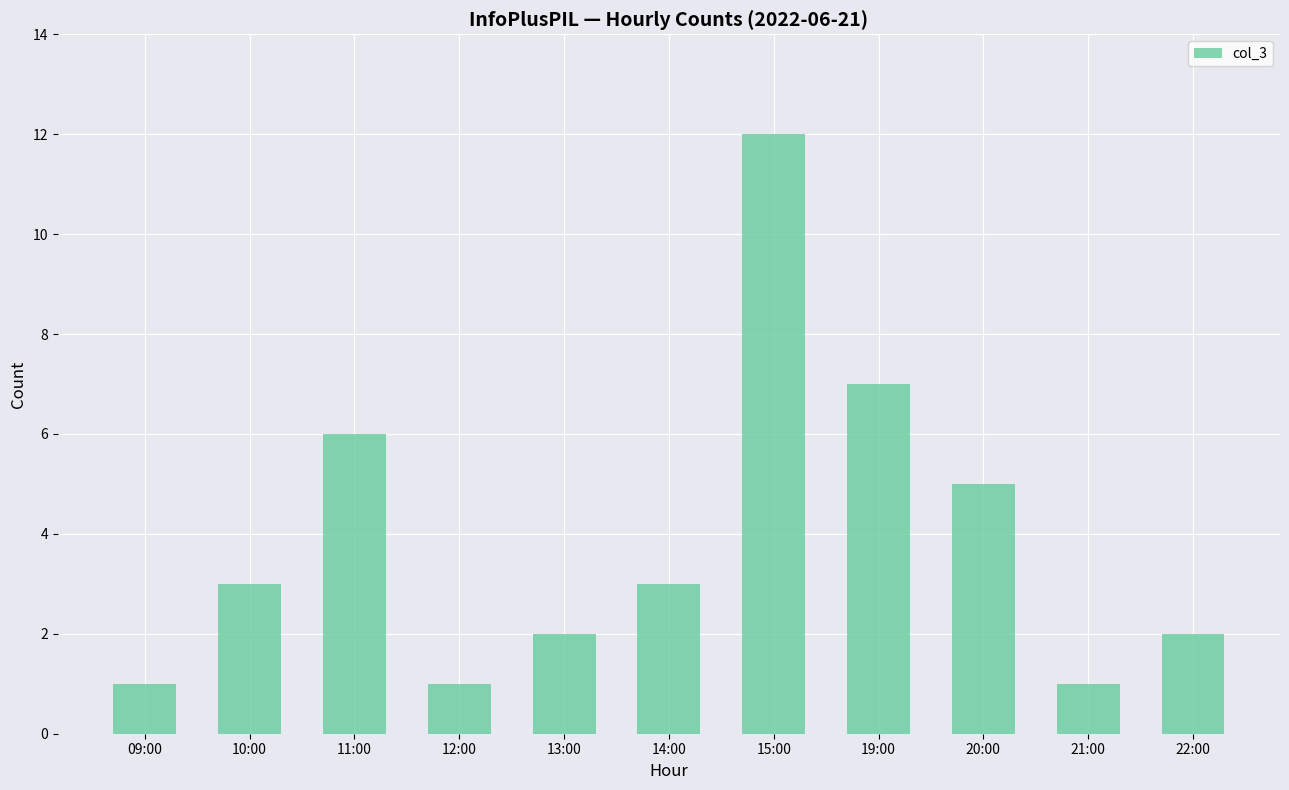

Is it true that the value at 20:00 is 3?

False